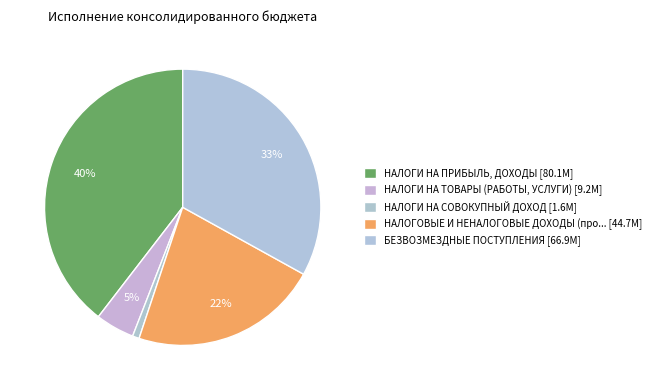

Rank the categories by value from lowest to highest.

НАЛОГИ НА СОВОКУПНЫЙ ДОХОД, НАЛОГИ НА ТОВАРЫ (РАБОТЫ, УСЛУГИ), НАЛОГОВЫЕ И НЕНАЛОГОВЫЕ ДОХОДЫ (прочие), БЕЗВОЗМЕЗДНЫЕ ПОСТУПЛЕНИЯ, НАЛОГИ НА ПРИБЫЛЬ, ДОХОДЫ